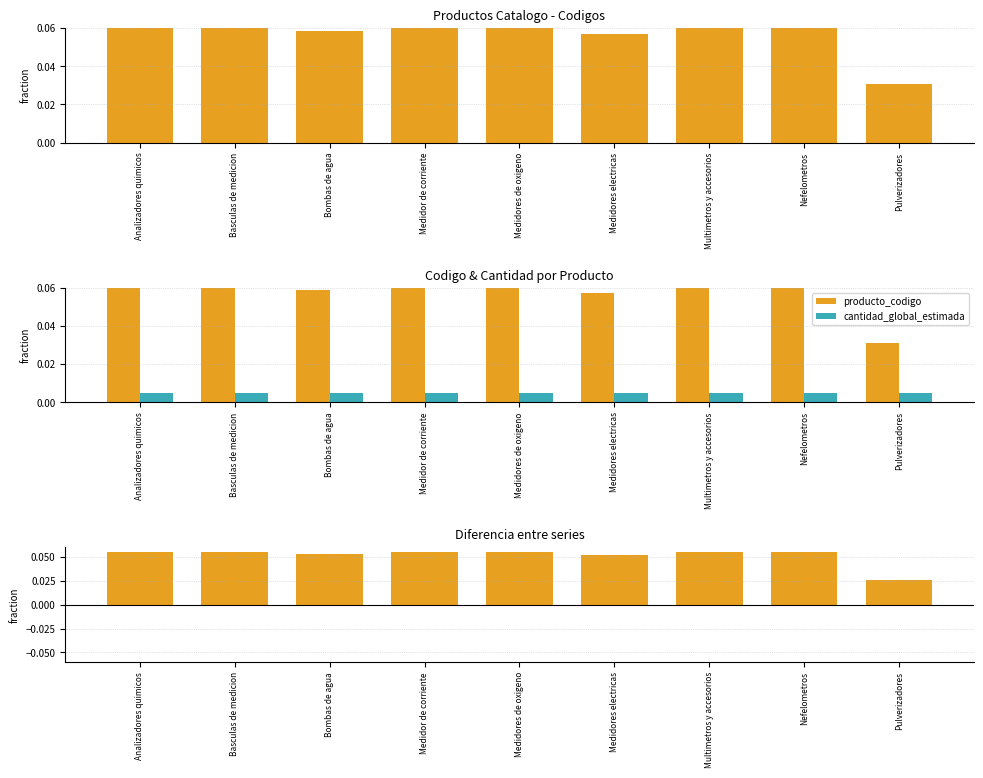

What is the label of the 2nd bar from the right?

Nefelometros